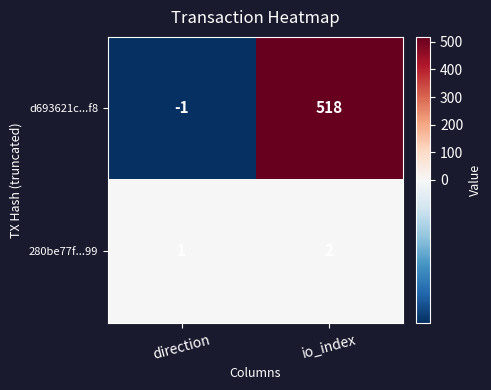

Which series has the largest total across all categories?

d693621c...f8